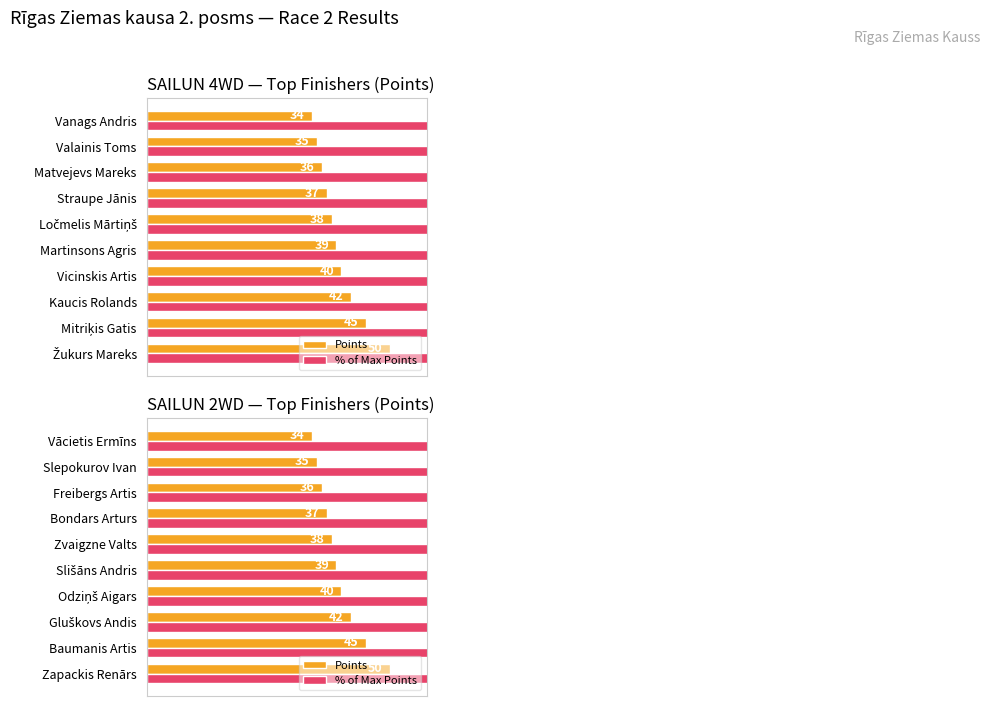

The value of % of Max Points at Bondars Arturs is 116. True or false?

False